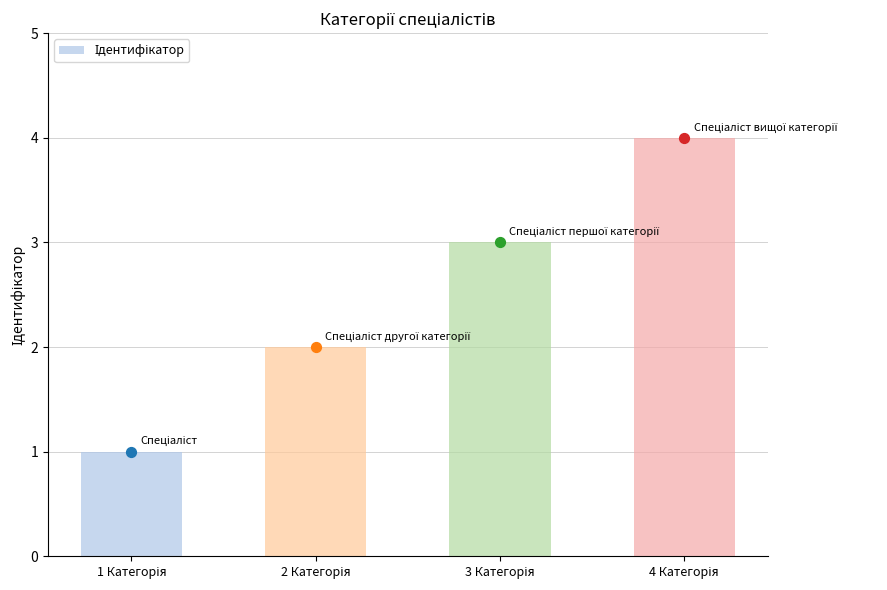

Which has a higher value, 3 Категорія or 1 Категорія?

3 Категорія